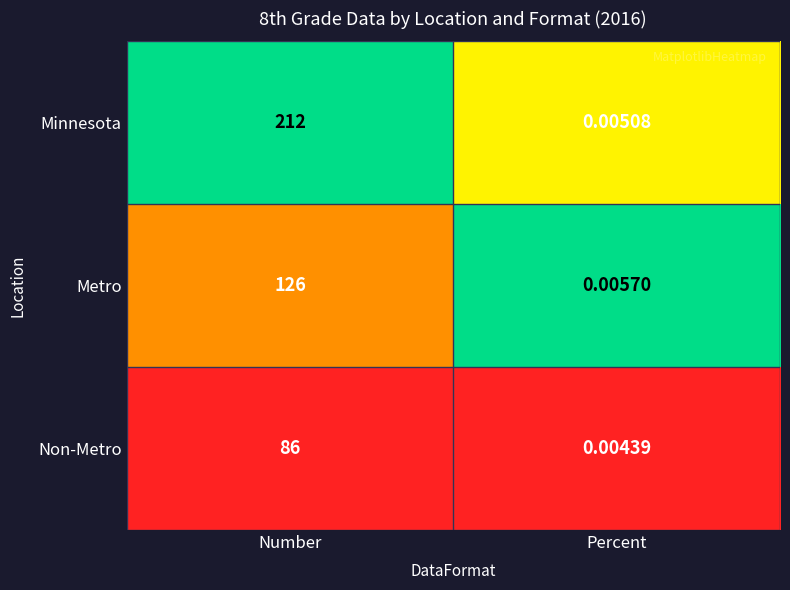

Between Number and Percent, which series saw the biggest shift?

Minnesota